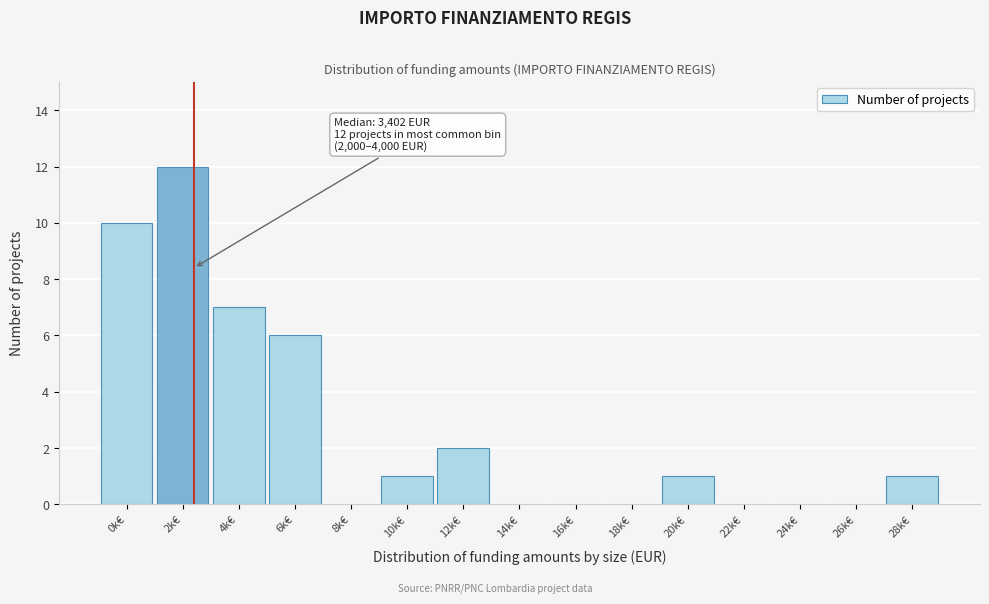

Reading left to right, extract all data points from this chart.

0k€=10	2k€=12	4k€=7	6k€=6	8k€=0	10k€=1	12k€=2	14k€=0	16k€=0	18k€=0	20k€=1	22k€=0	24k€=0	26k€=0	28k€=1